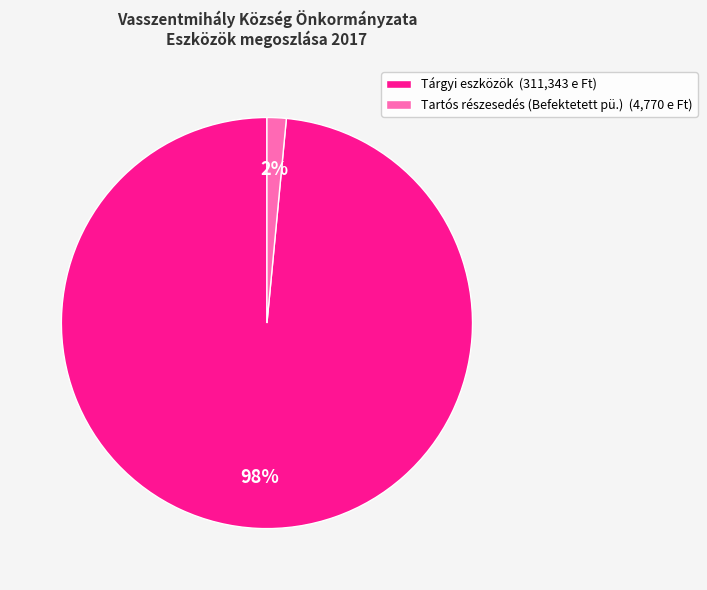

To the nearest percent, what is the combined percentage of Tartós részesedés (Befektetett pü.) (4,770 e Ft) and Tárgyi eszközök (311,343 e Ft)?

100%